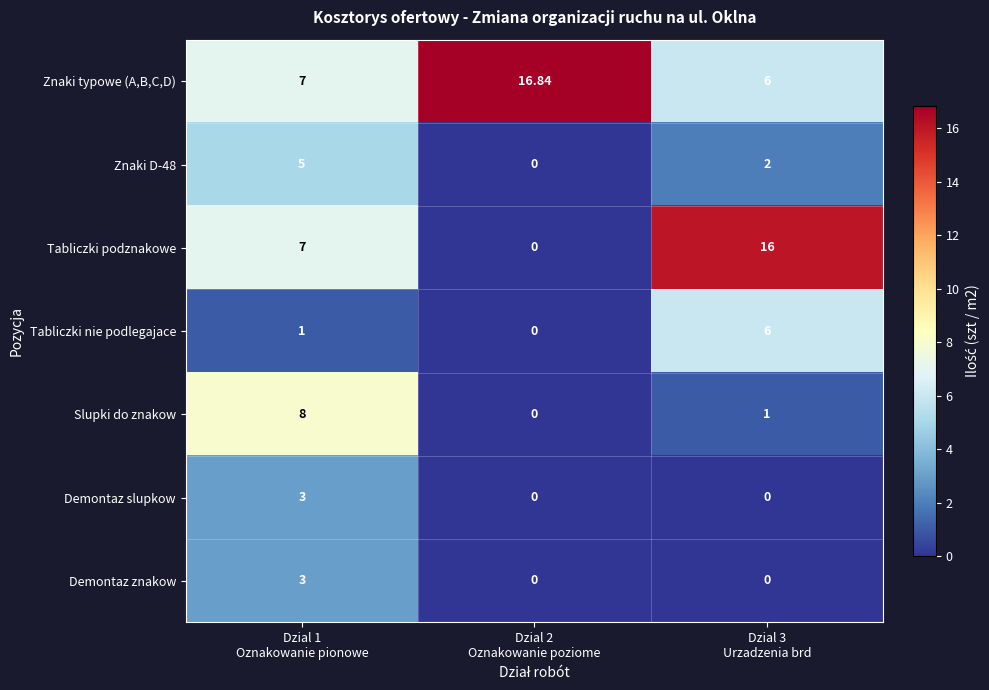

Which series has the largest range (max minus min)?

Tabliczki podznakowe